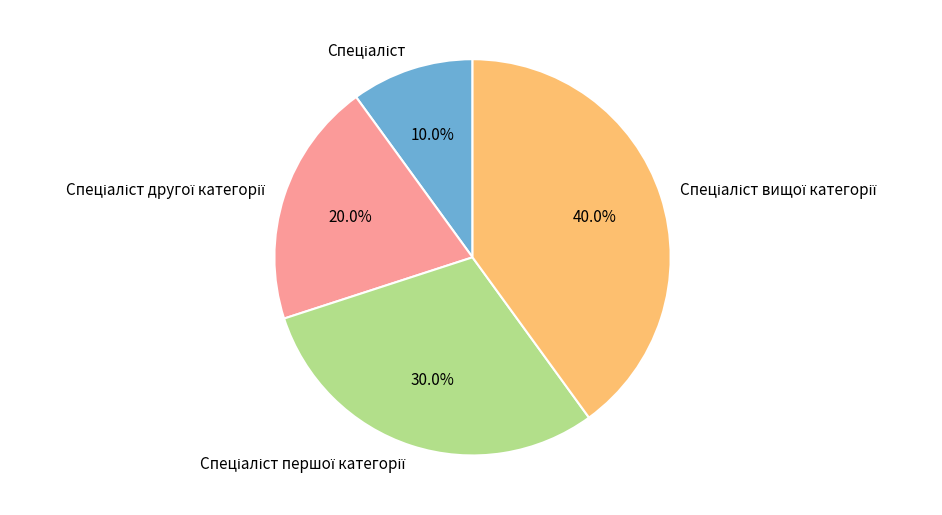

Is there any slice that represents more than half of the pie?

No